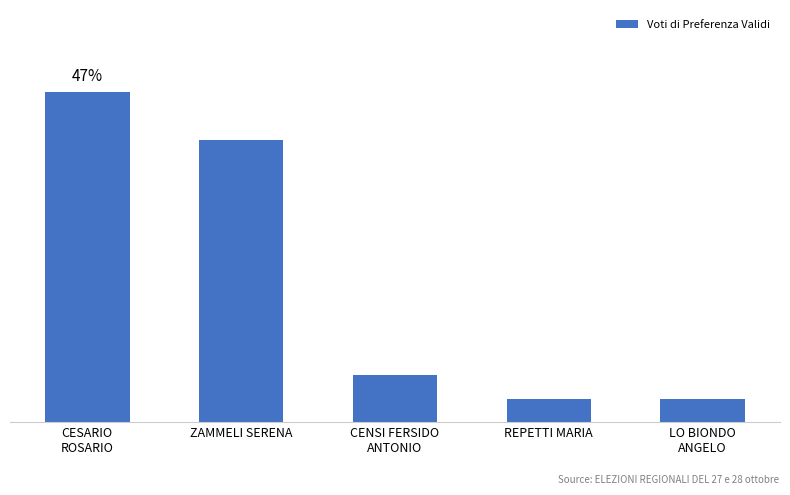

How many bars are there in total?

5